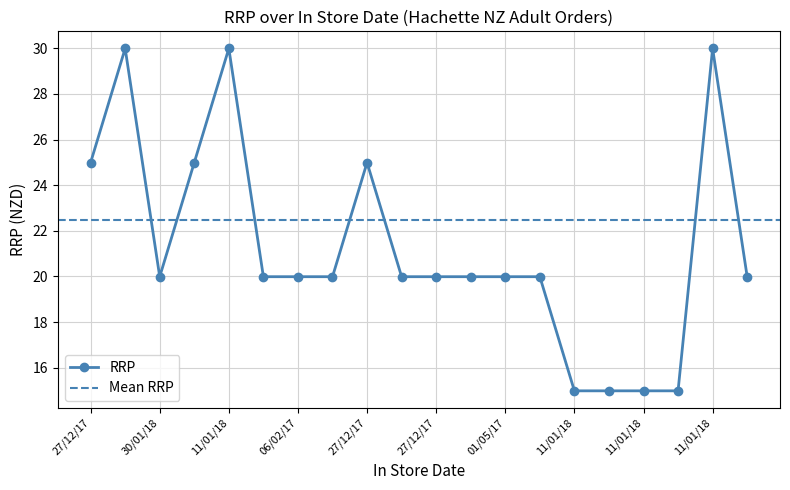

Count the number of values greater than 19.

16